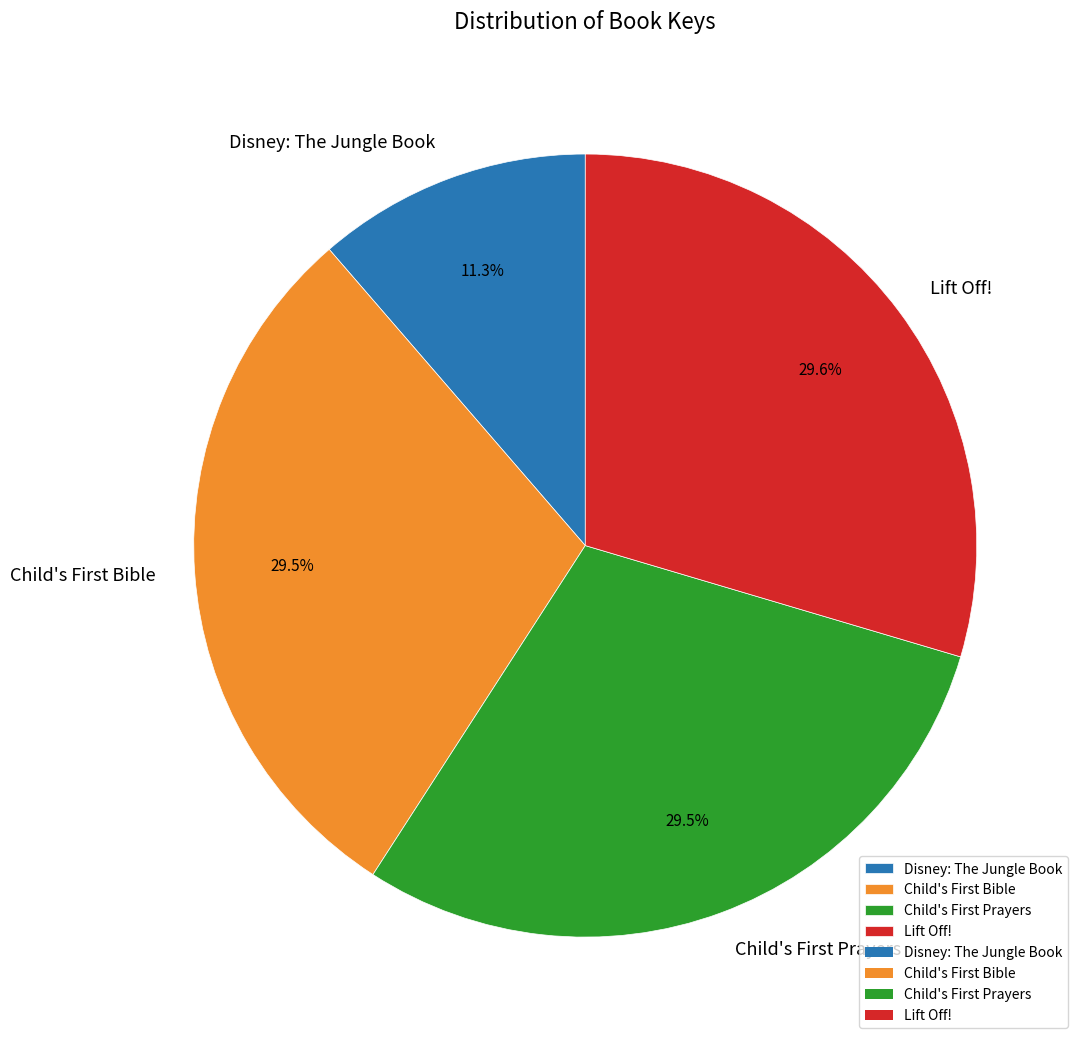

What is the smallest slice in the pie chart?

Disney: The Jungle Book